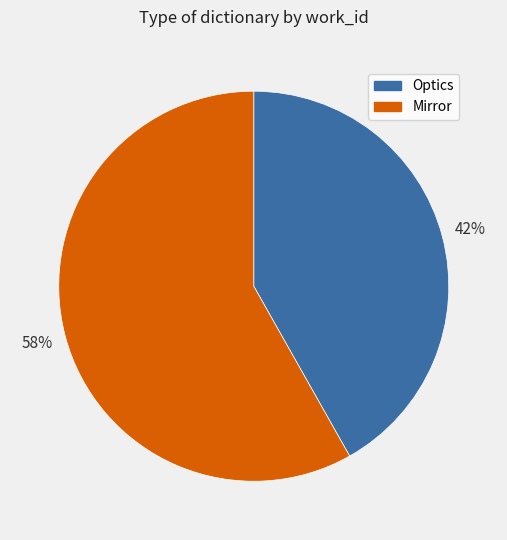

The Mirror slice represents 58% of the pie. True or false?

True